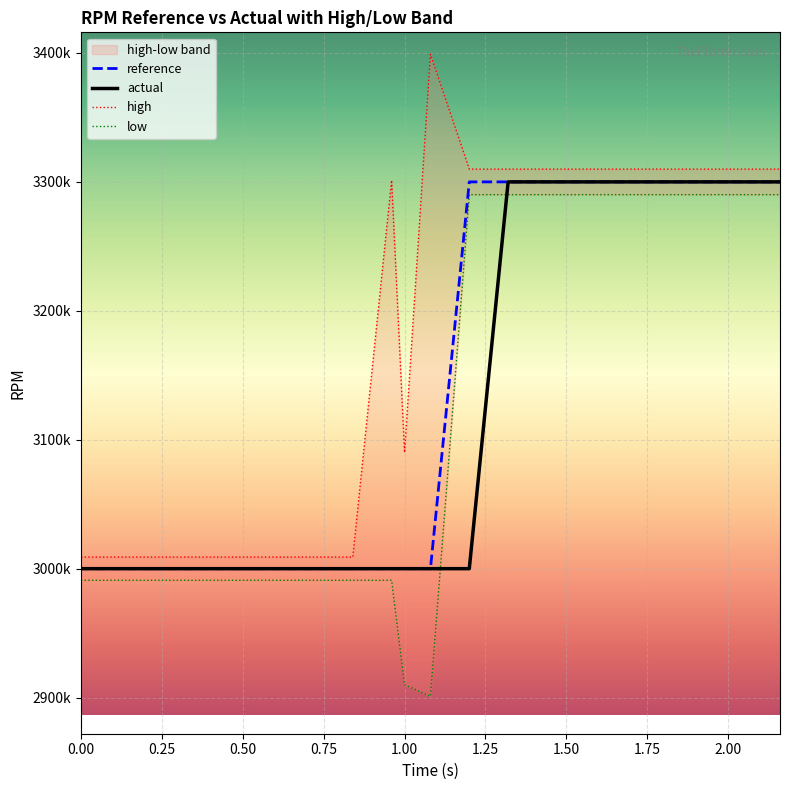

Which series has the largest range (max minus min)?

high